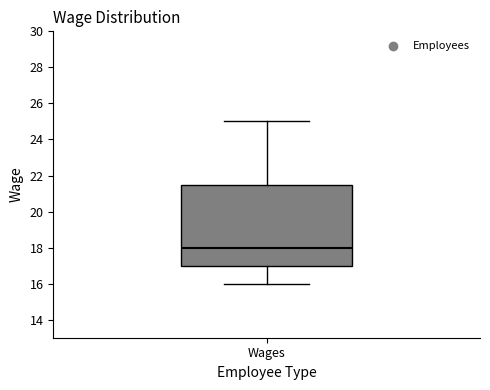

Read this box plot against the y-axis: the position of the median line, the range covered by the box, and the ends of both whiskers. The values are not printed on the chart, so give them approximately, as read against the axis.

median 18.0, box 17.0 to 21.6, whiskers 16.0 to 25.0